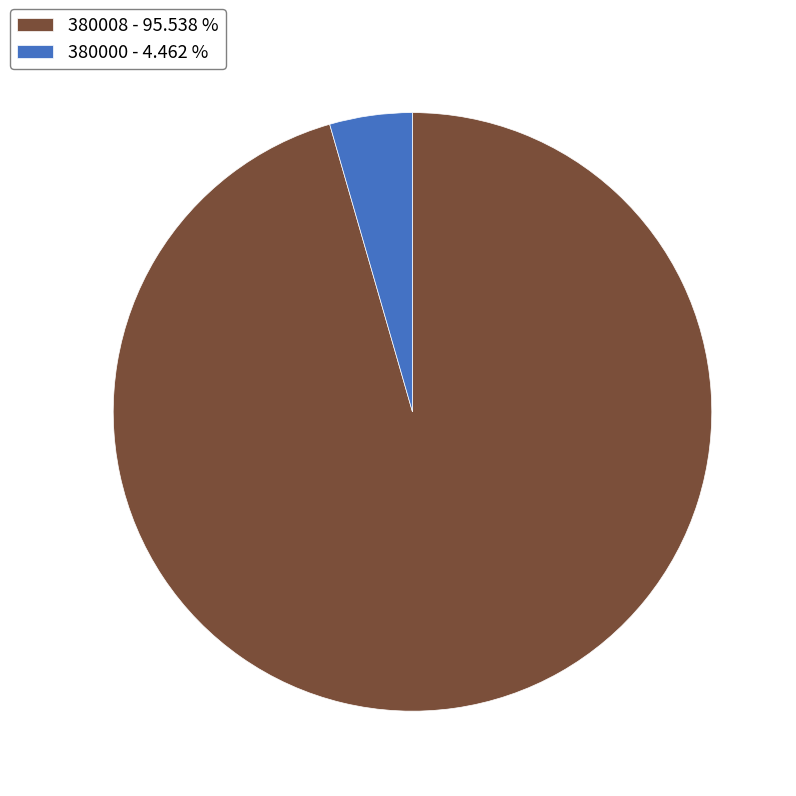

Count the number of slices in the pie.

2